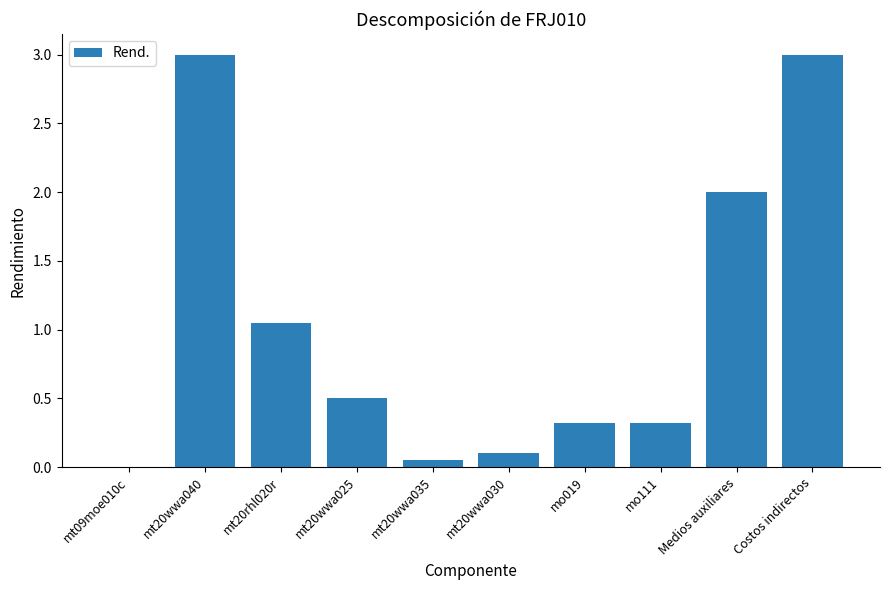

The chart shows a value of 0.3 at mo019. True or false?

True